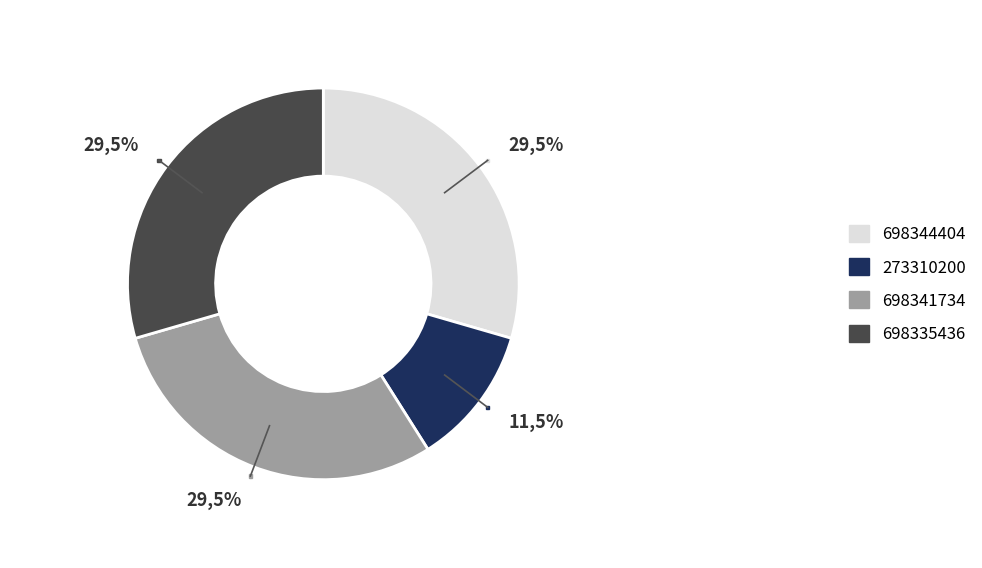

True or false: 698341734 accounts for 29% of the total.

True